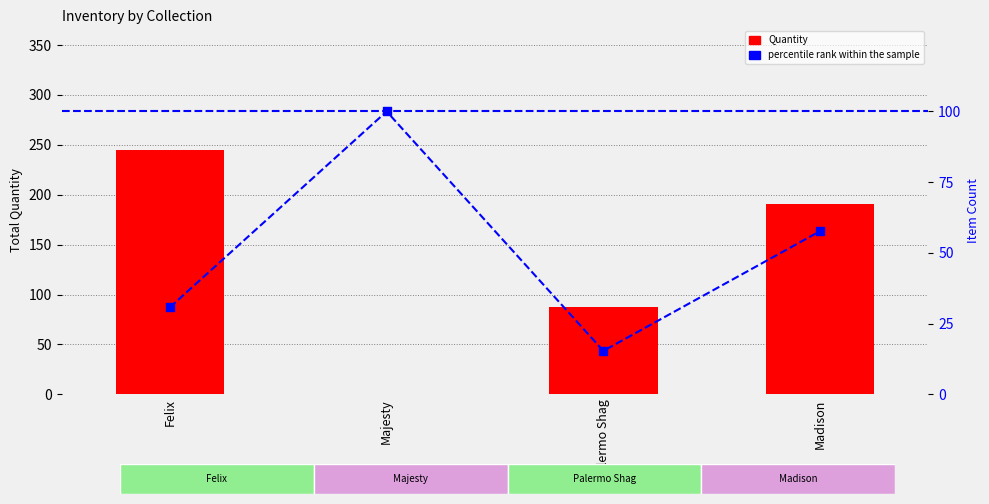

Which series contains the highest Y value?

Quantity